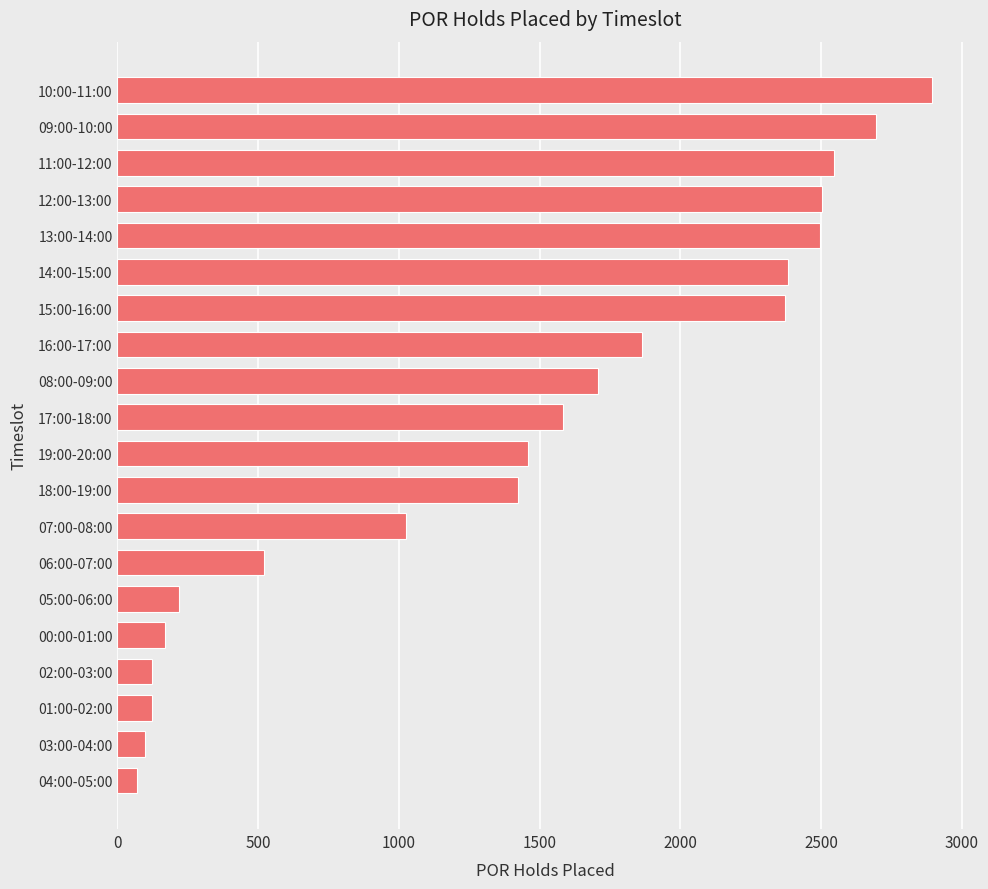

Between 06:00-07:00 and 09:00-10:00, which is larger?

09:00-10:00